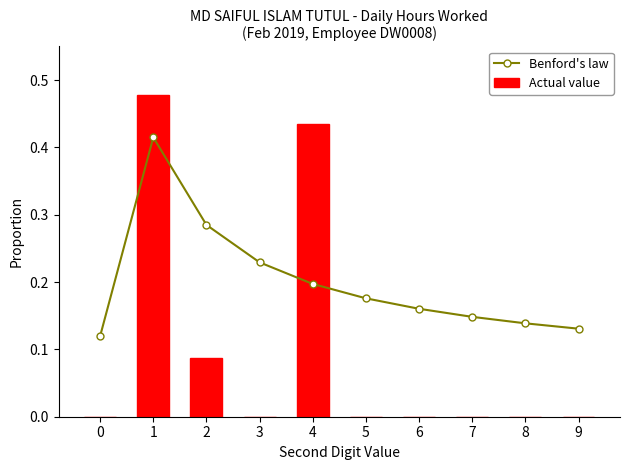

Count the Benford's law values in the range 0 to 1.

10